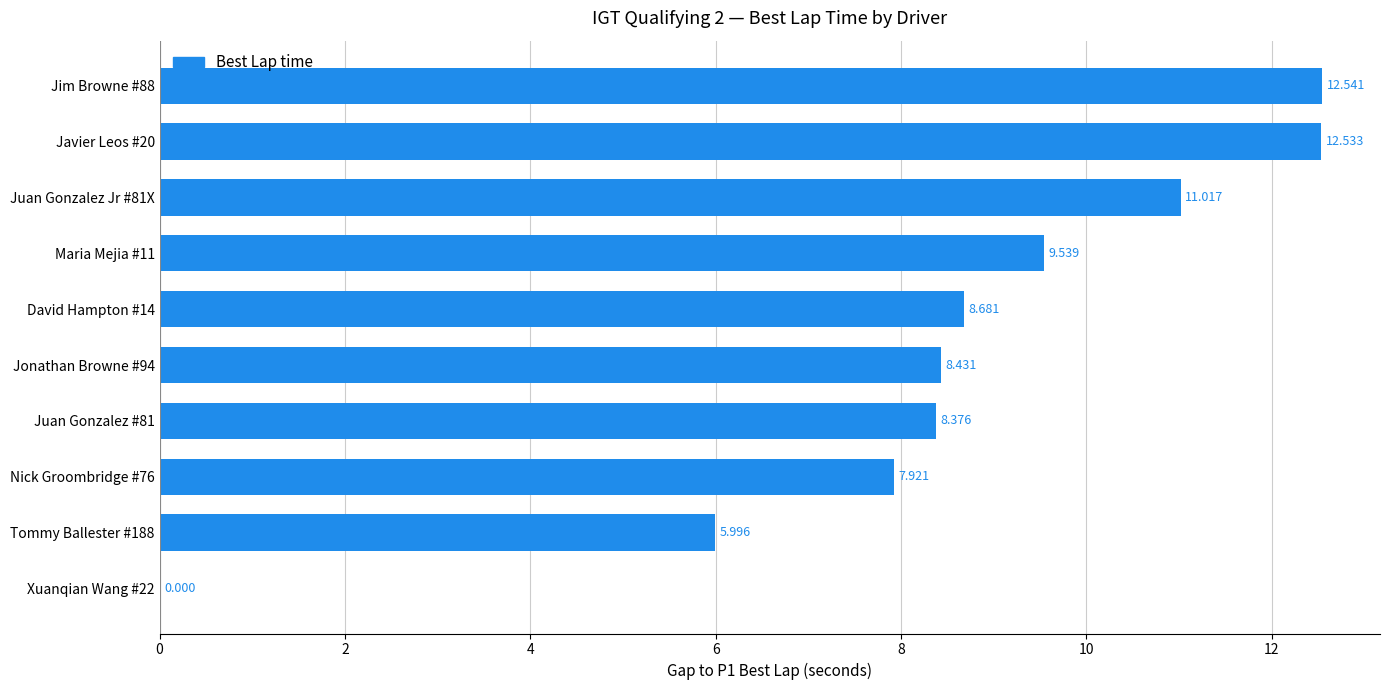

How many series are shown in this chart?

1